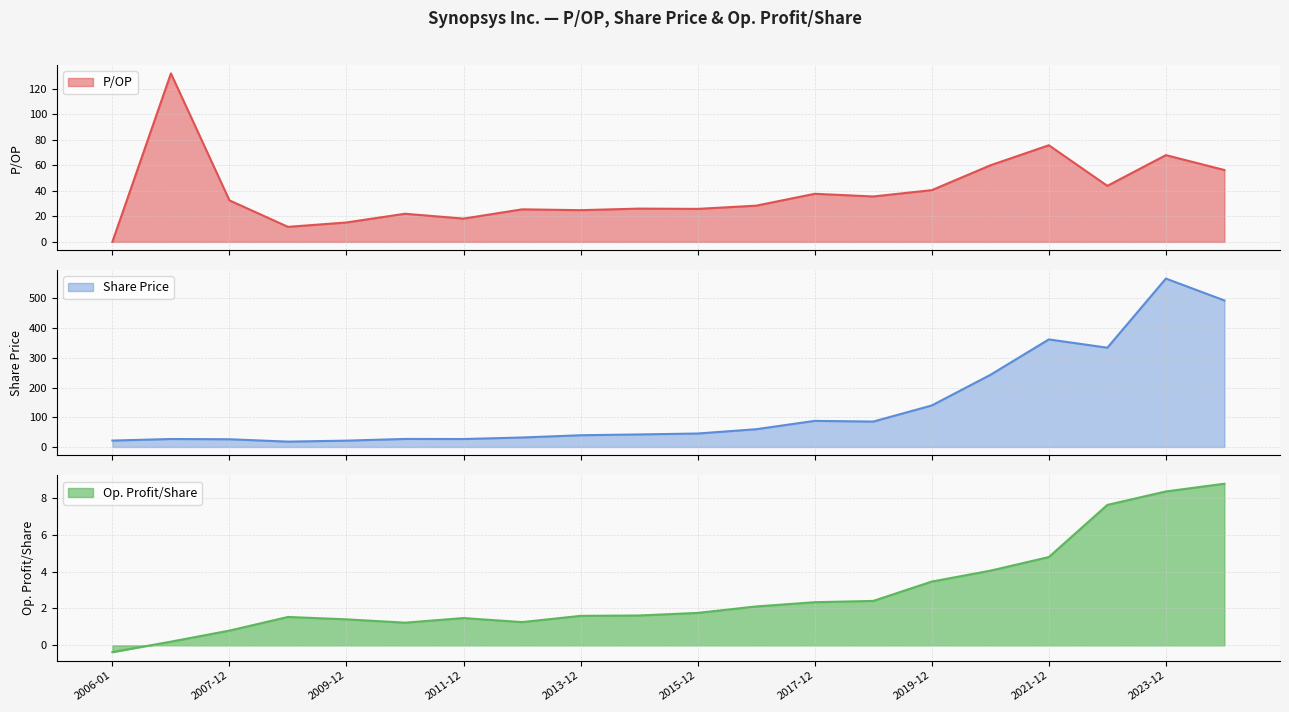

Does the chart display data point markers on the line(s)?

No